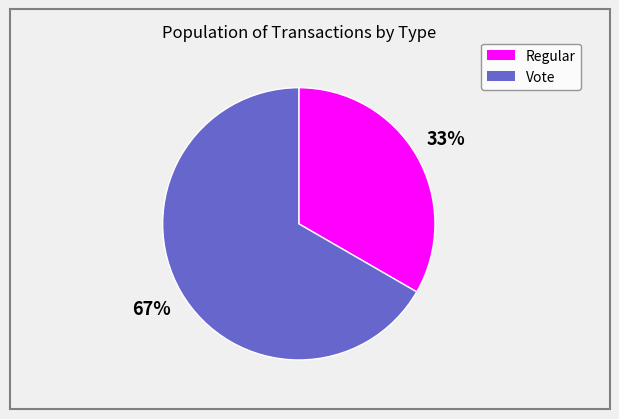

What percentage is the Vote slice, to the nearest percent?

67%